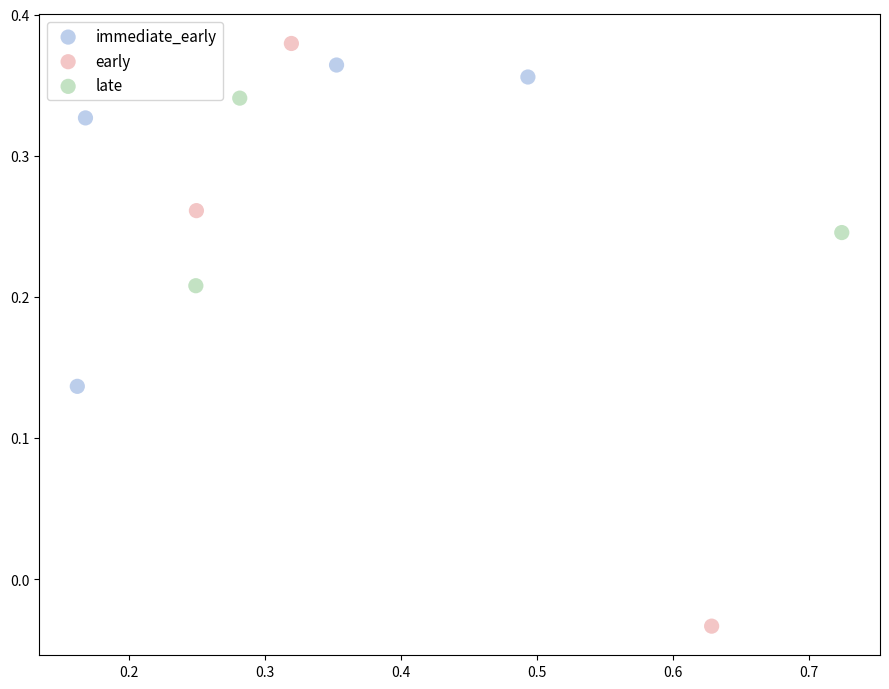

Which series contains the lowest Y value?

early